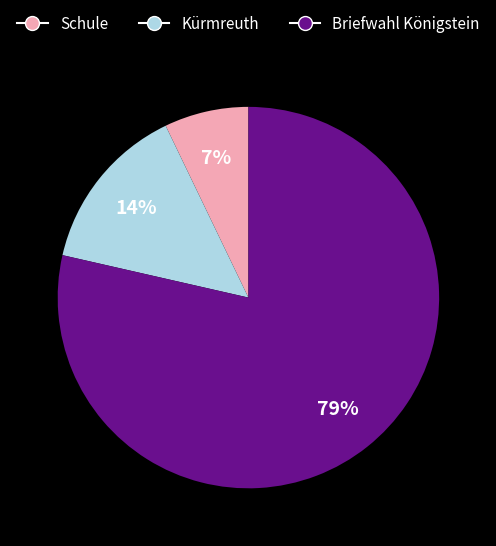

Count the number of slices in the pie.

3